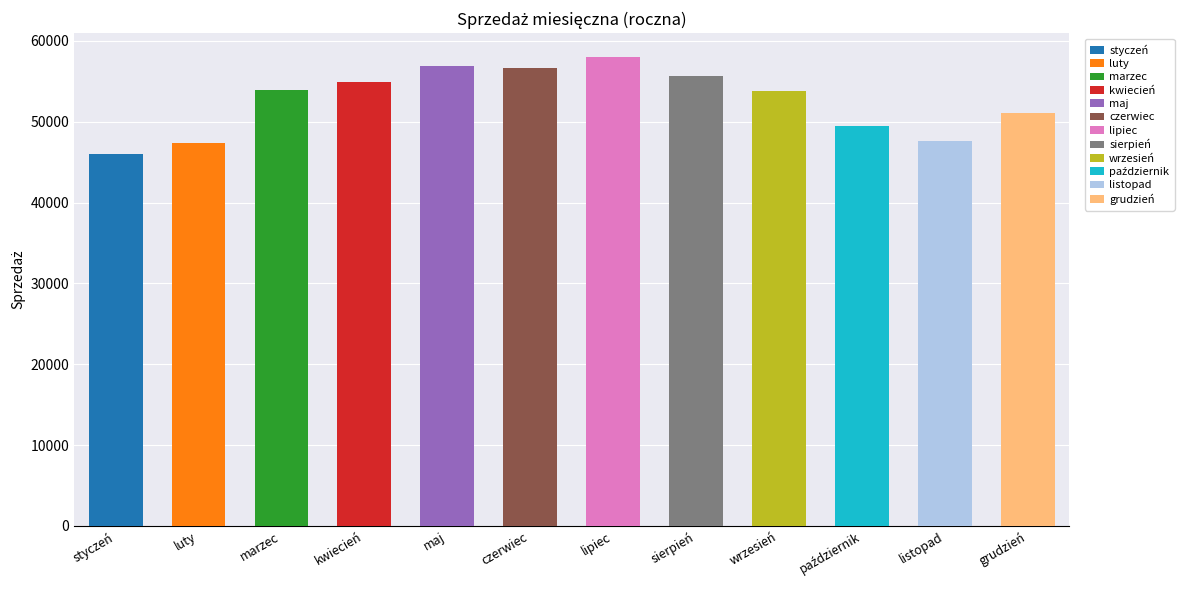

What value does the data have at luty, to the nearest 100?

47300